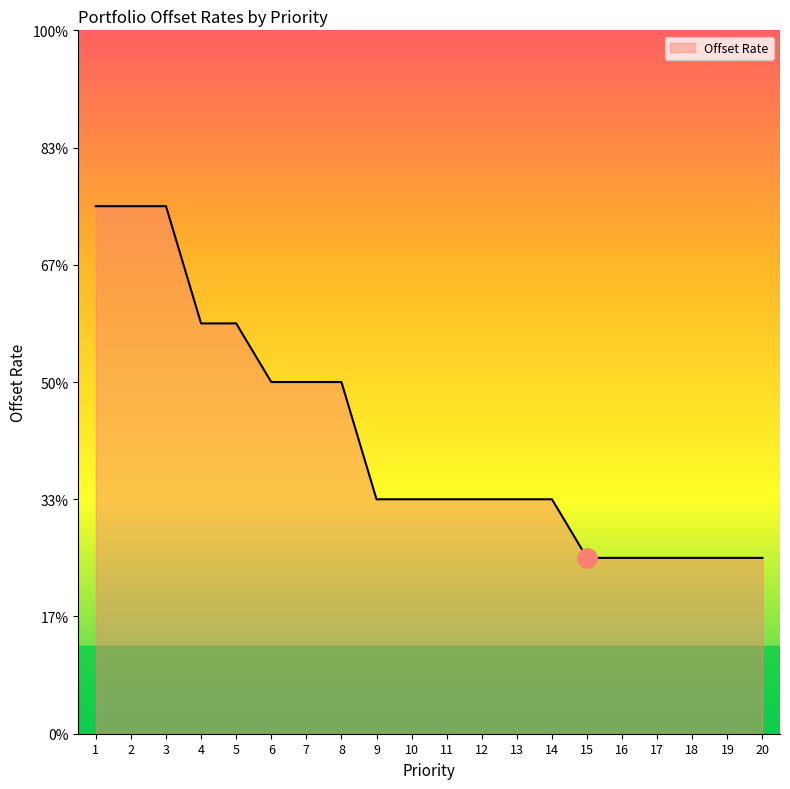

Does the chart have visible grid lines?

No